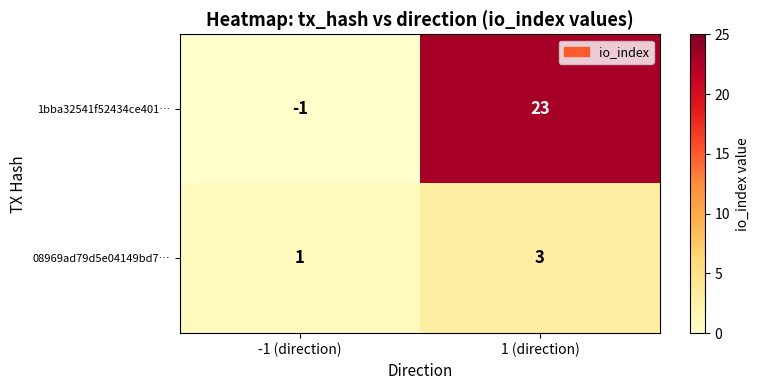

Rank the series at 1 (direction) from lowest to highest value.

08969ad79d5e04149bd7…, 1bba32541f52434ce401…